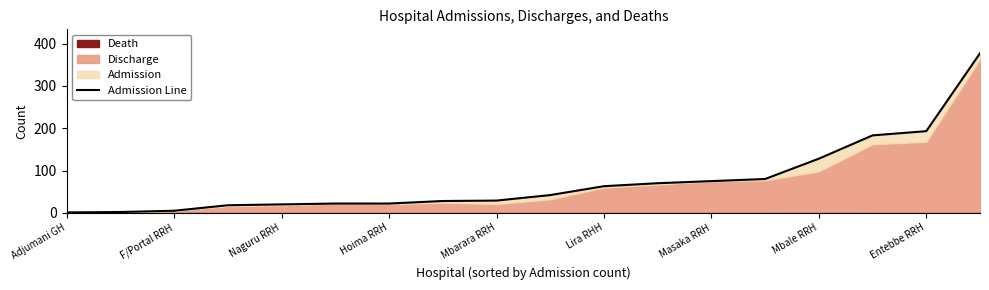

What is the difference between the values at 17 and 16?

184